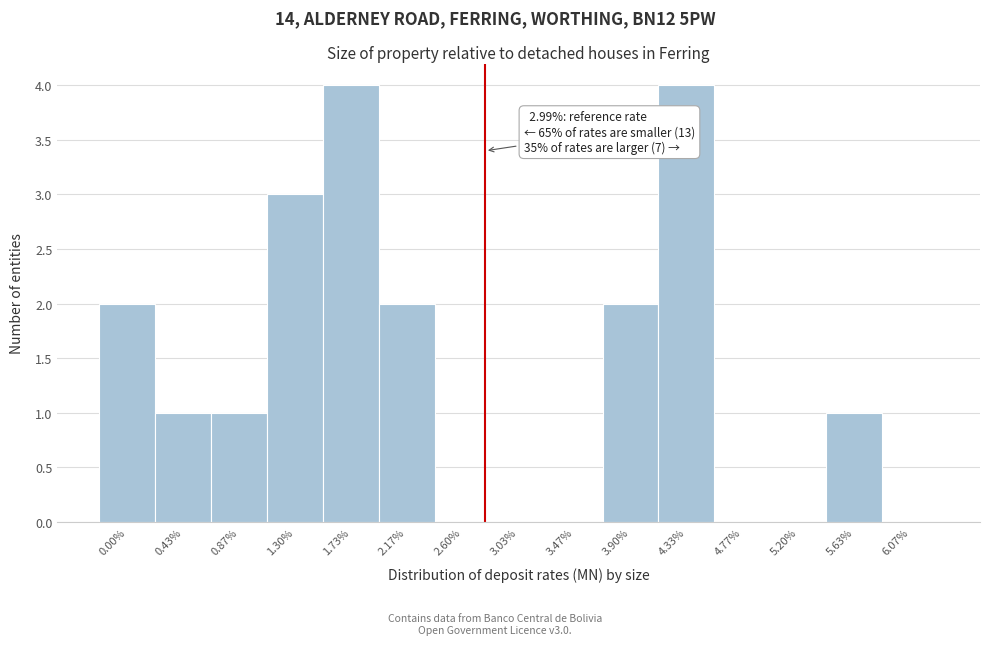

Reading right to left, extract all data points from this chart.

6.07%=0	5.63%=1	5.20%=0	4.77%=0	4.33%=4	3.90%=2	3.47%=0	3.03%=0	2.60%=0	2.17%=2	1.73%=4	1.30%=3	0.87%=1	0.43%=1	0.00%=2